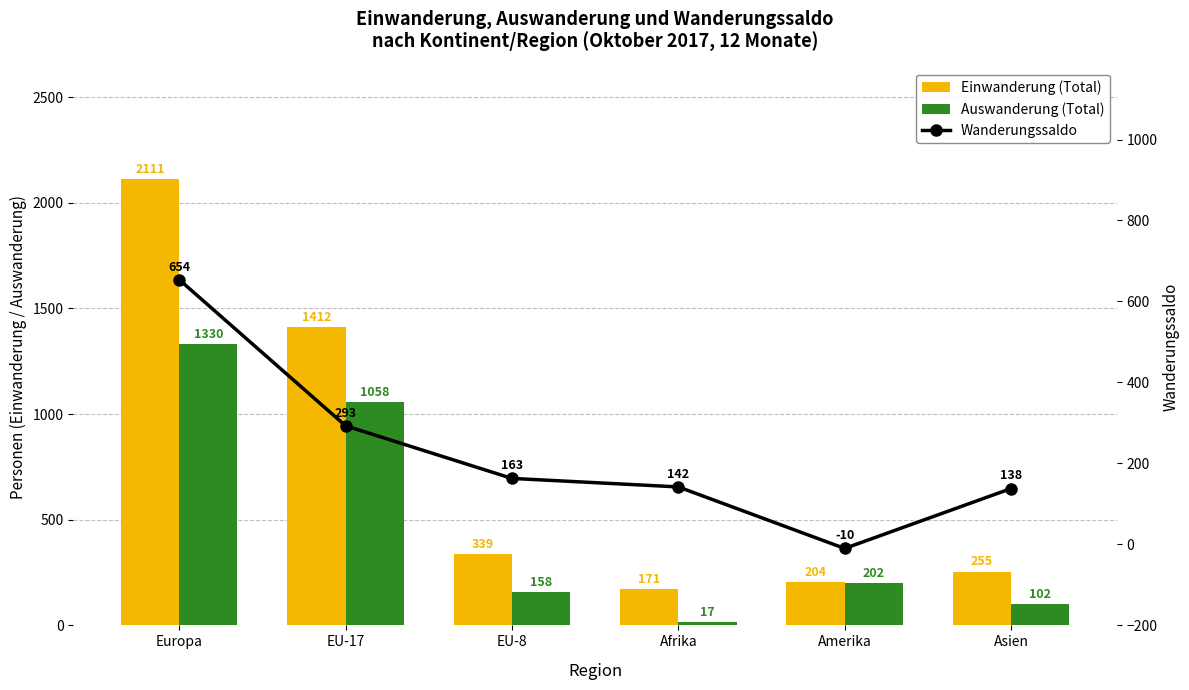

How many positive values does the Wanderungssaldo series have?

5